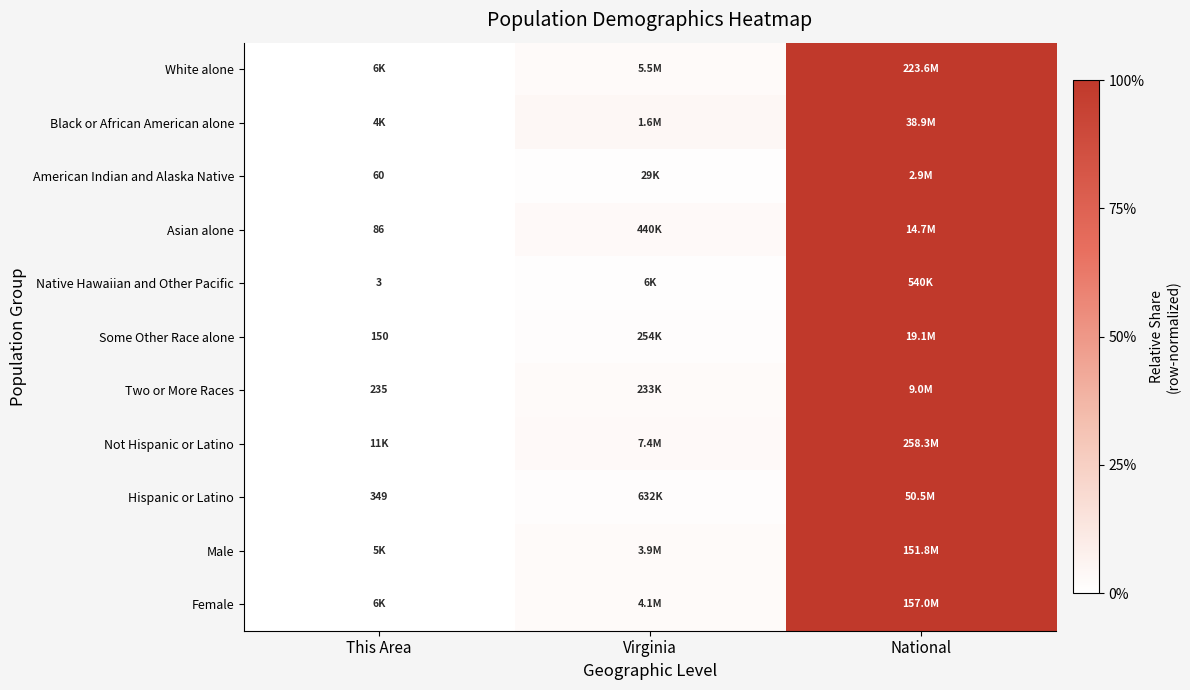

The value of Not Hispanic or Latino at National is 1.0. True or false?

True